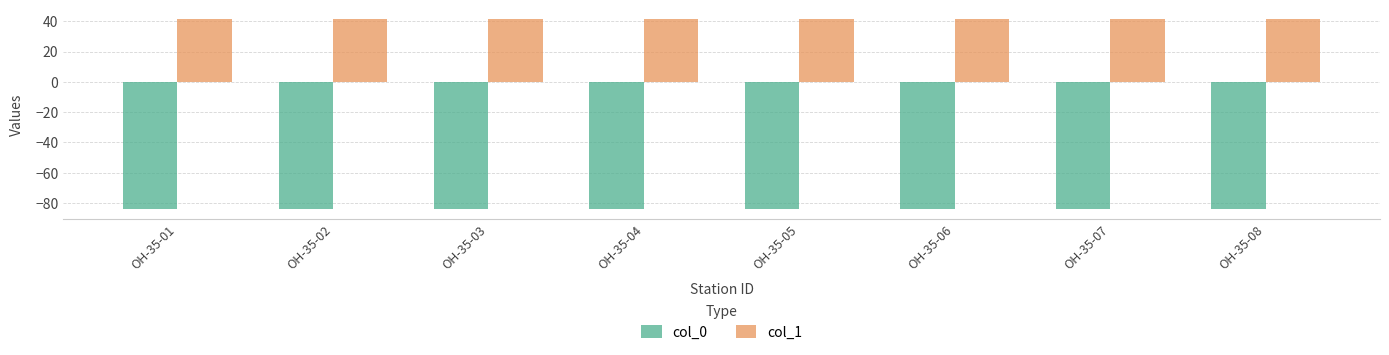

What is the spread (max minus min) of values at OH-35-01?

125.6